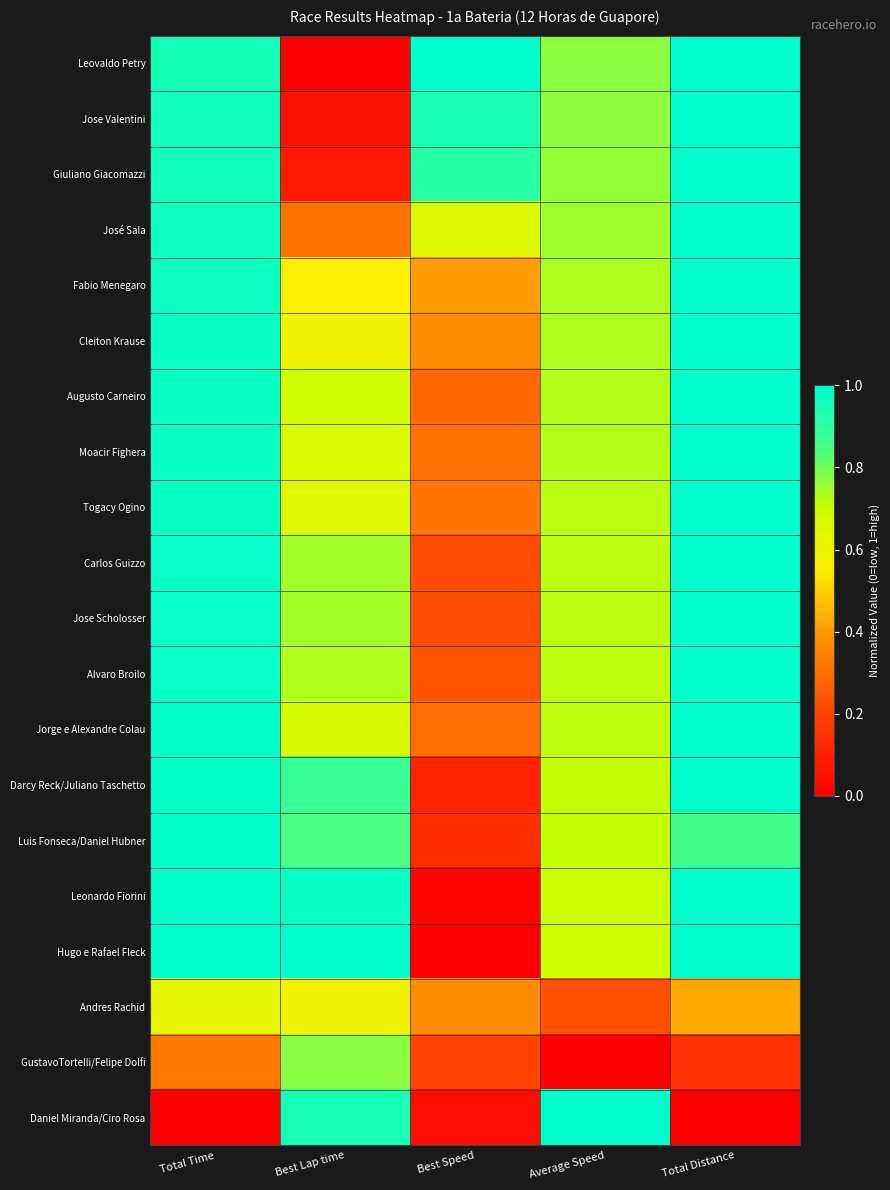

Rank the series at Best Lap time from highest to lowest value.

Hugo e Rafael Fleck, Leonardo Fiorini, Daniel Miranda/Ciro Rosa, Darcy Reck/Juliano Taschetto, Luis Fonseca/Daniel Hubner, GustavoTortelli/Felipe Dolfi, Carlos Guizzo, Jose Scholosser, Alvaro Broilo, Augusto Carneiro, Jorge e Alexandre Colau, Moacir Fighera, Togacy Ogino, Andres Rachid, Cleiton Krause, Fabio Menegaro, José Sala, Giuliano Giacomazzi, Jose Valentini, Leovaldo Petry